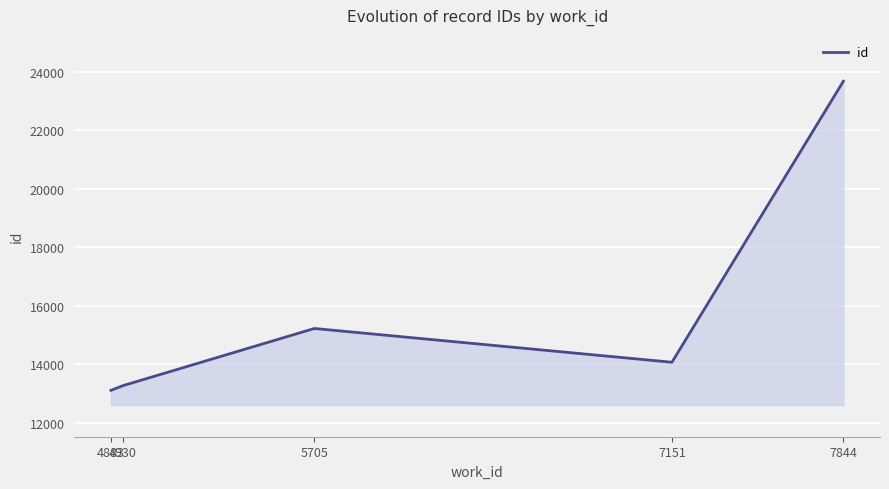

What is the smallest value displayed?

13102.0